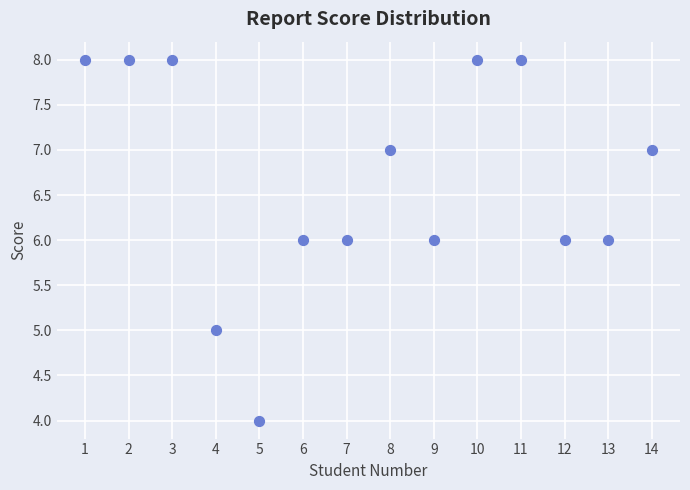

What is the range of X values (max minus min)?

13